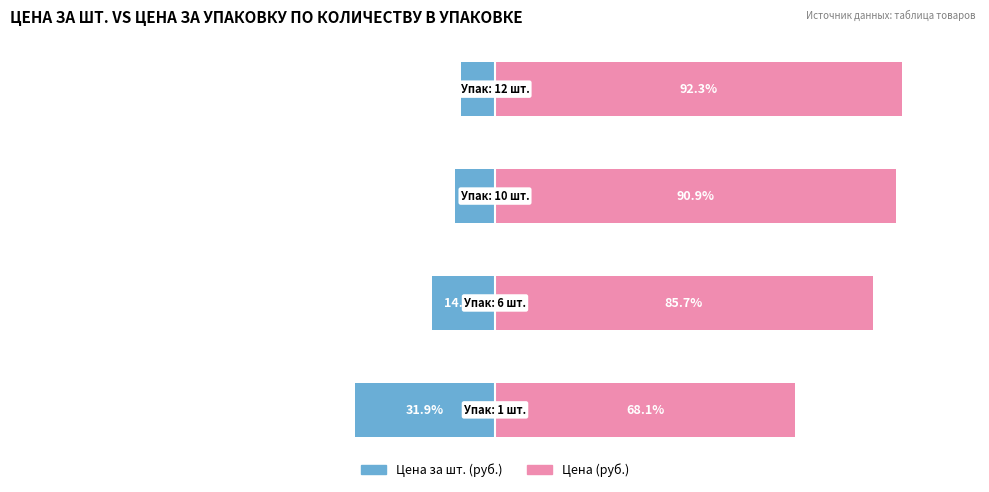

How many series are shown in this chart?

2